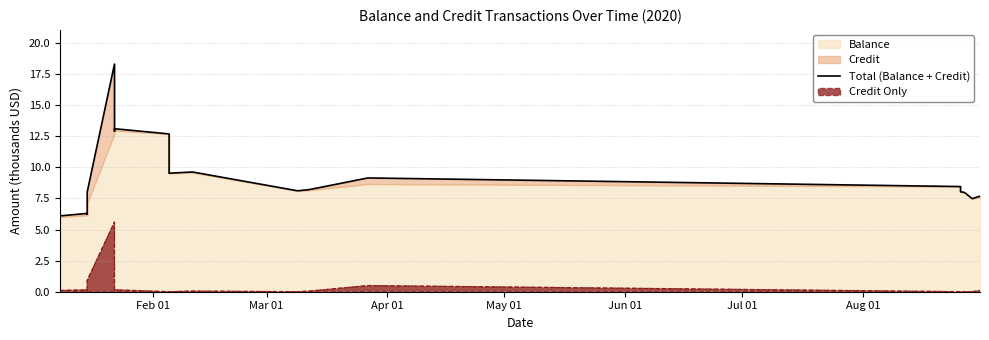

The value at Apr 01 is 3.9. True or false?

False